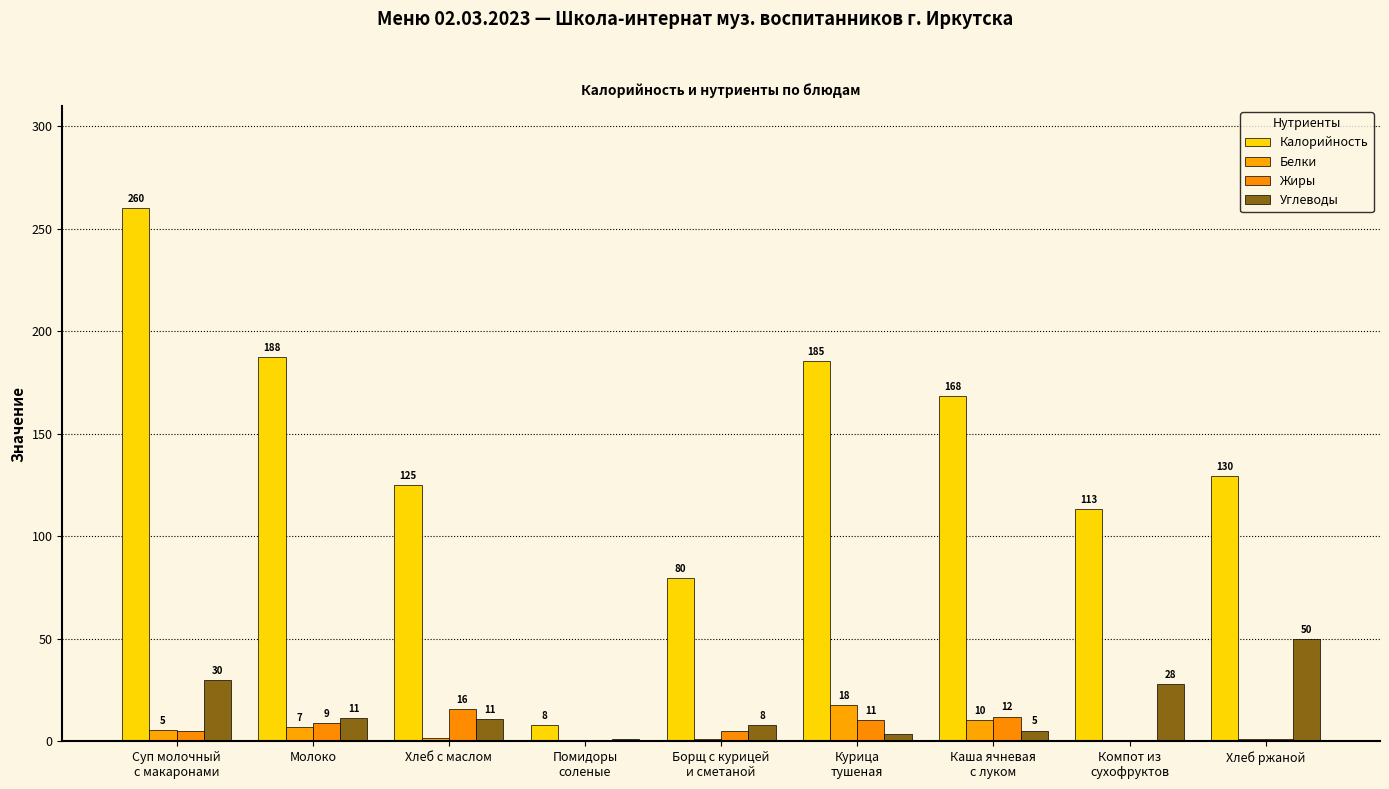

How many series are shown in this chart?

4